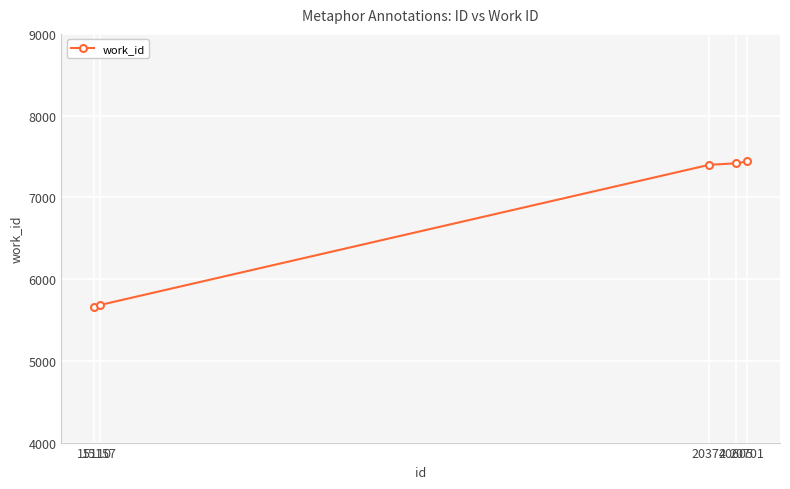

What is the difference between the maximum and minimum values?

1782